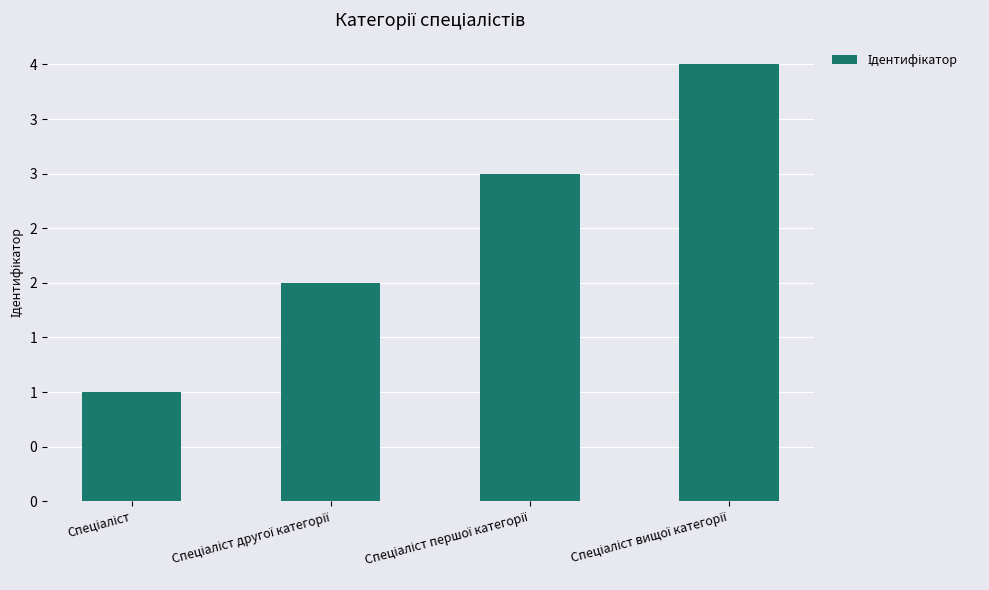

At which label is the value closest to 2?

Спеціаліст другої категорії